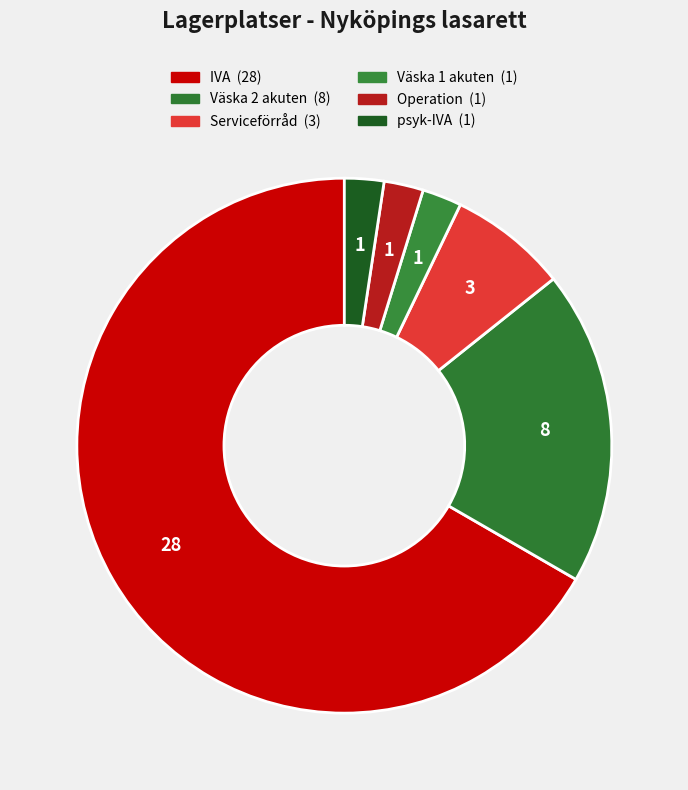

How many segments does this pie chart have?

6